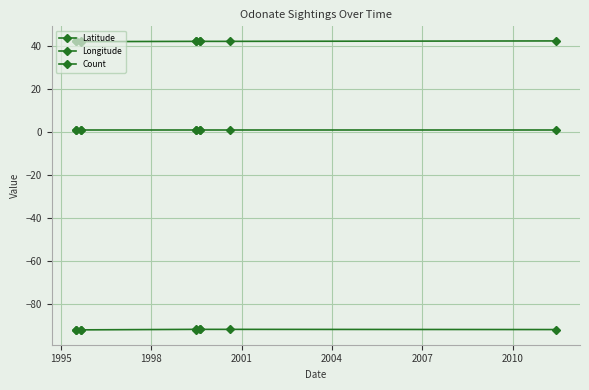

True or false: Longitude and Latitude intersect in this chart.

False